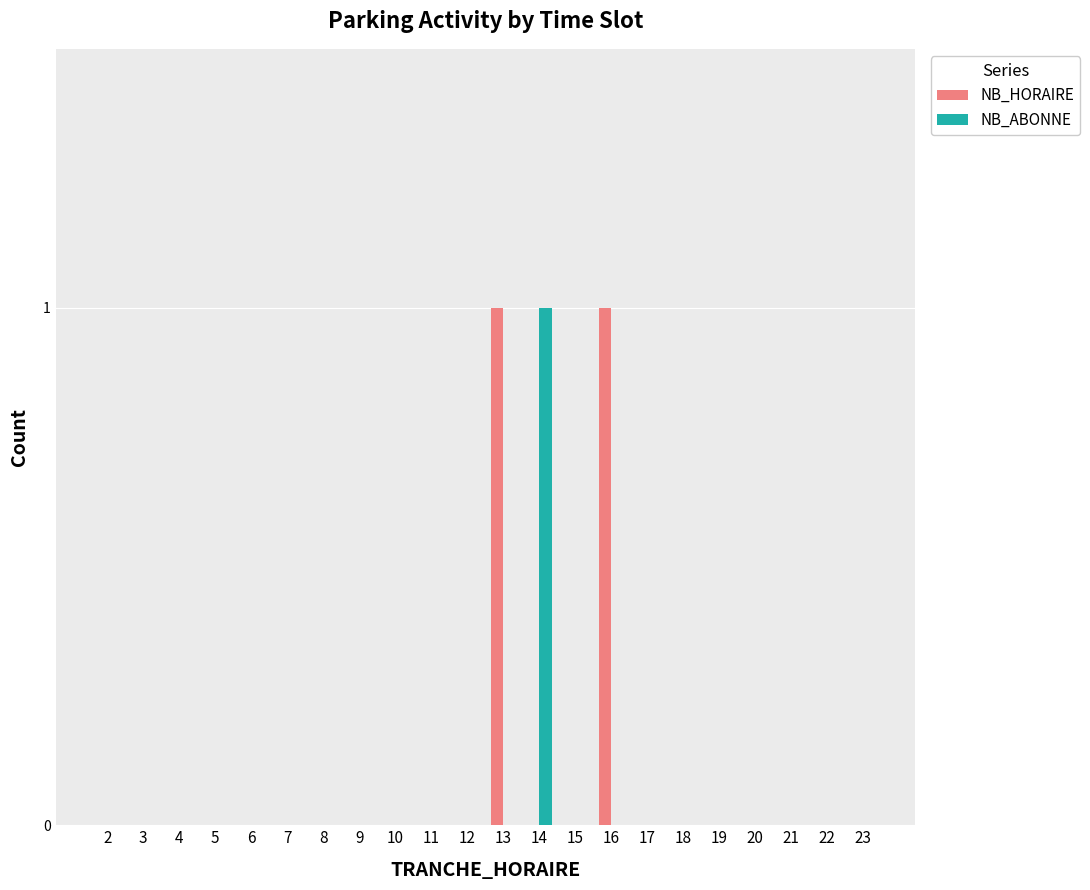

How many categories are shown in the chart?

22